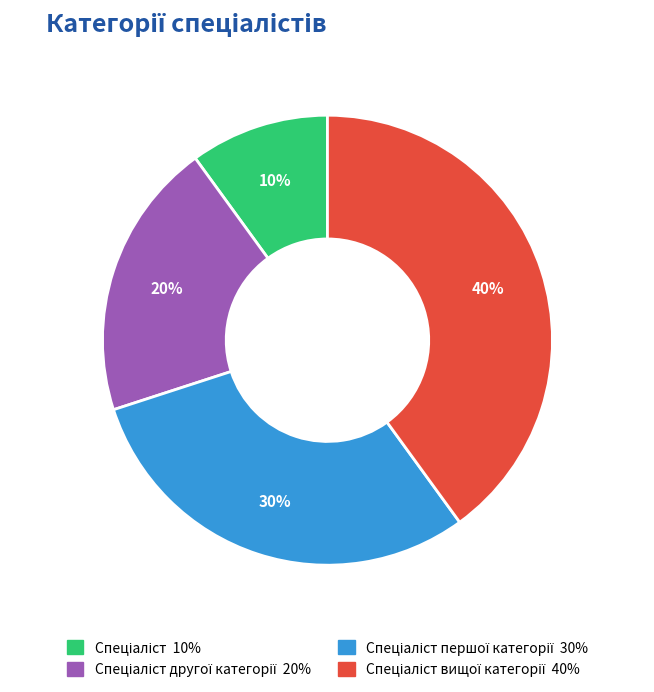

Does any single category account for the majority?

No